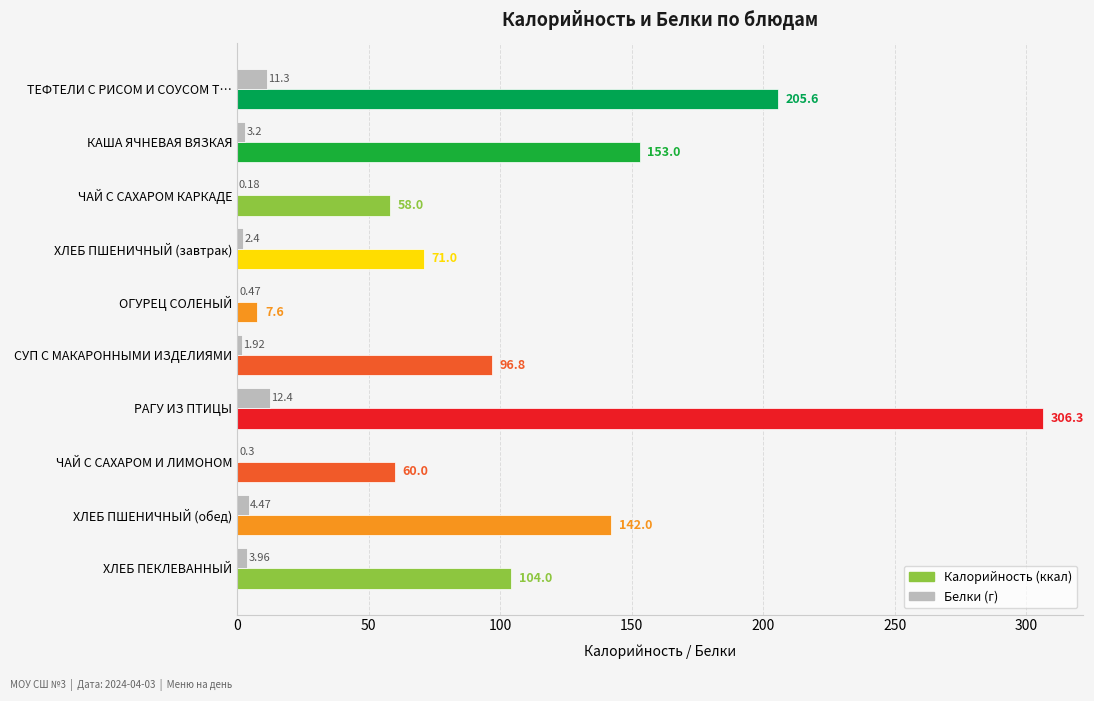

At which category is the sum across all series the highest?

РАГУ ИЗ ПТИЦЫ